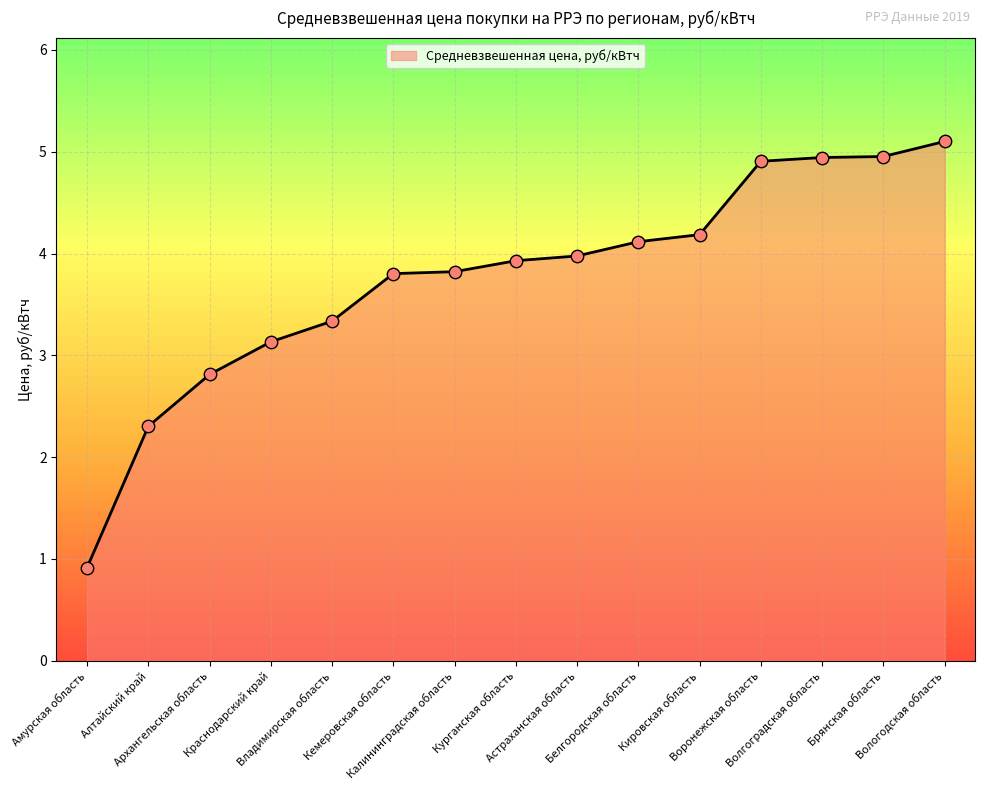

Approximately how many times larger is the value at Воронежская область compared to Владимирская область?

1.5